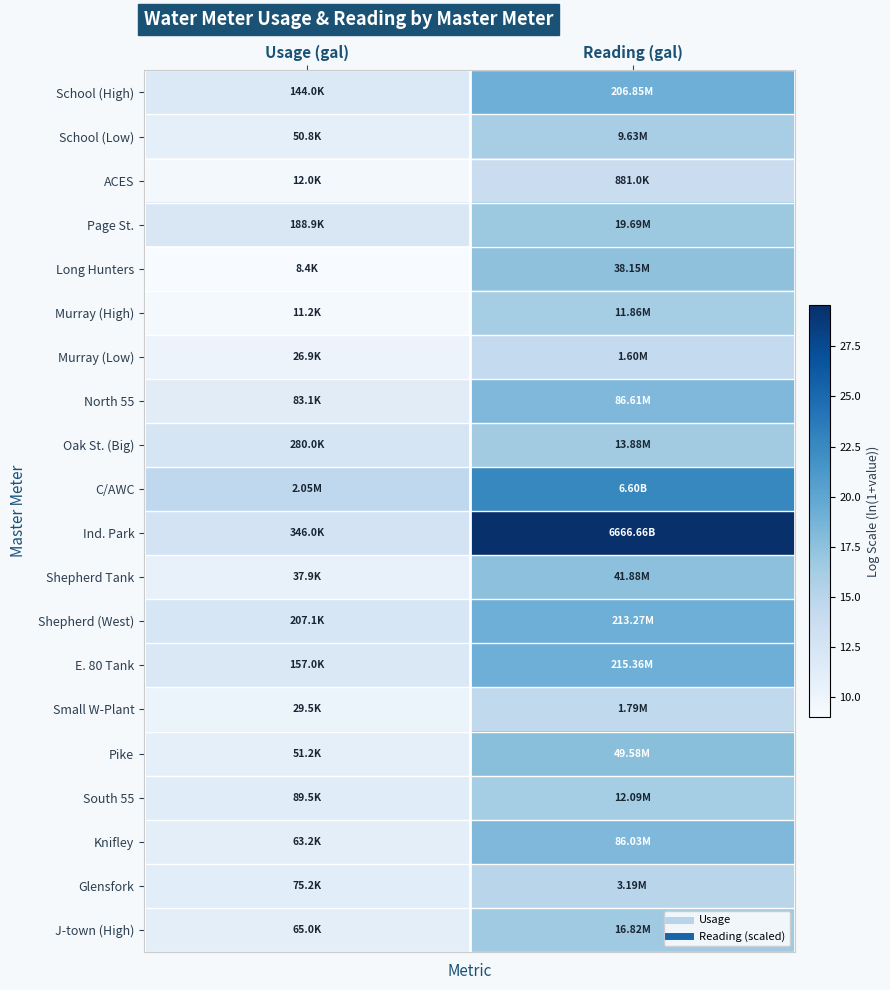

How many categories are shown in the chart?

2